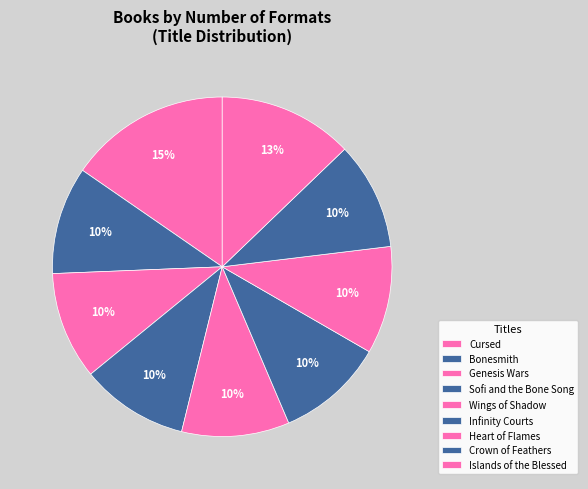

Is there any slice that represents more than half of the pie?

No